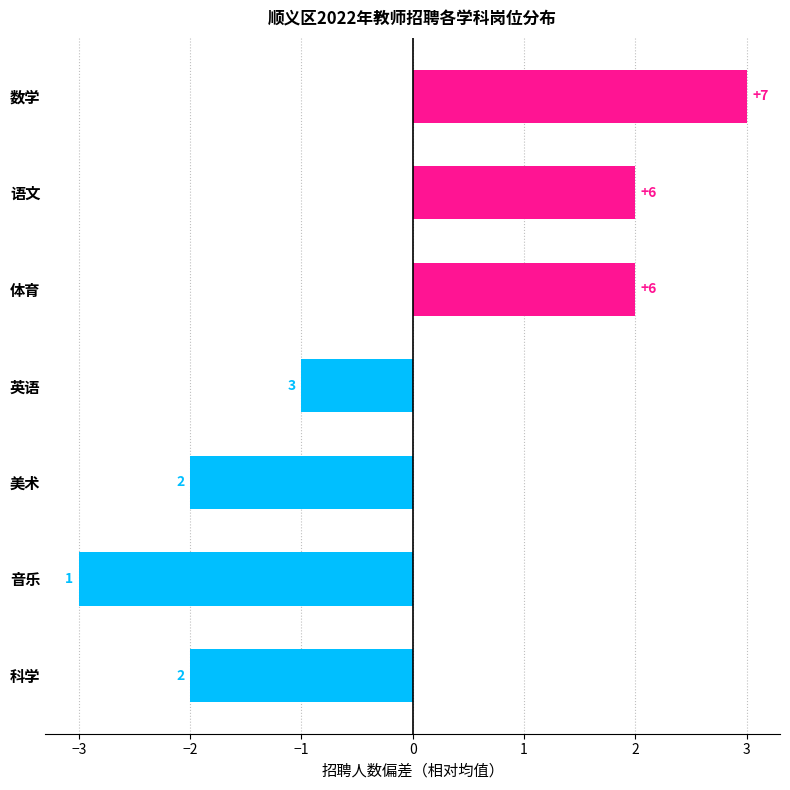

How many bars are there in total?

7